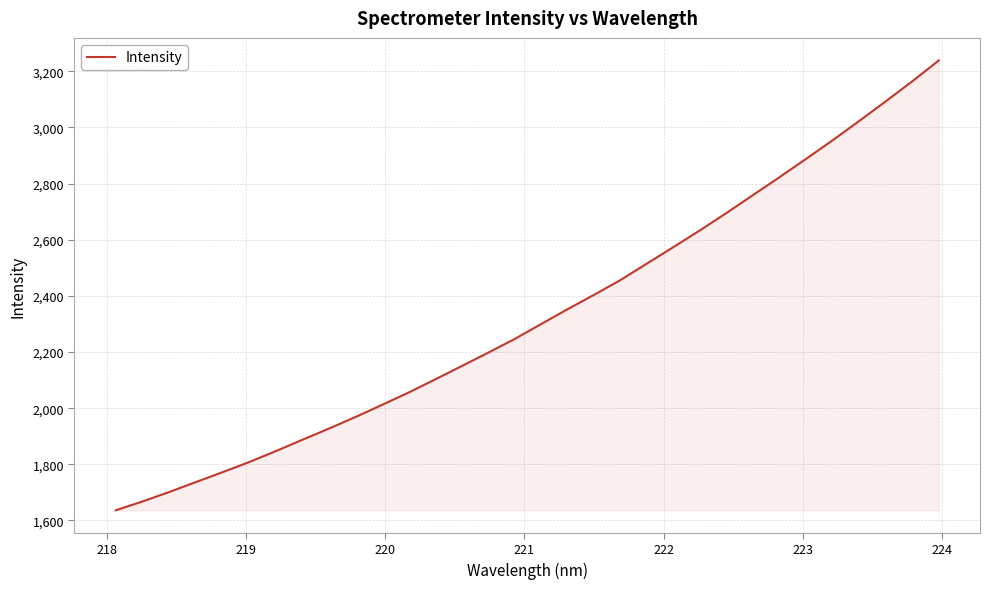

What is the average value?

2330.7